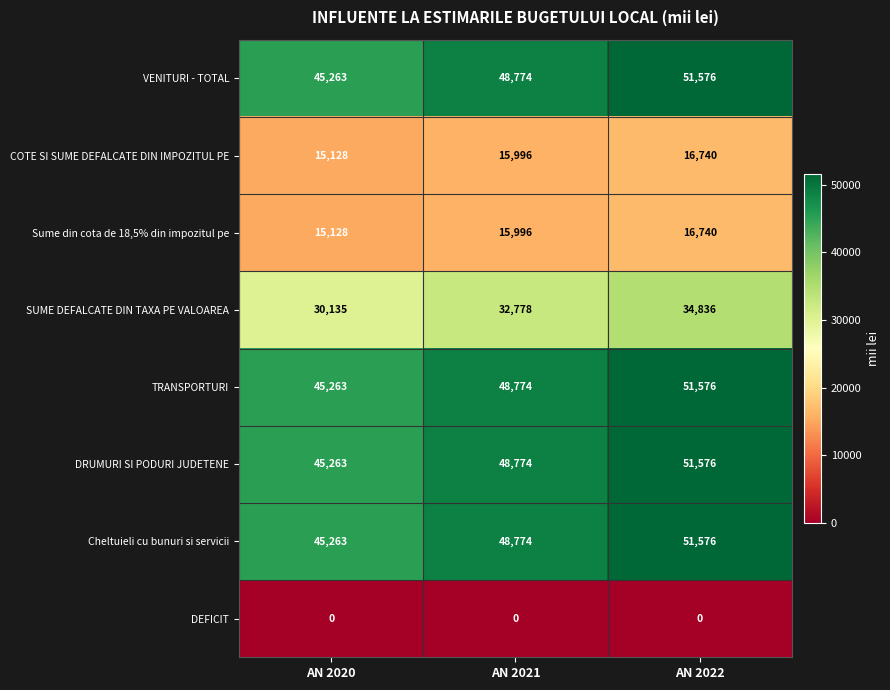

True or false: Sume din cota de 18,5% din impozitul pe has a value of 22932 at AN 2020.

False